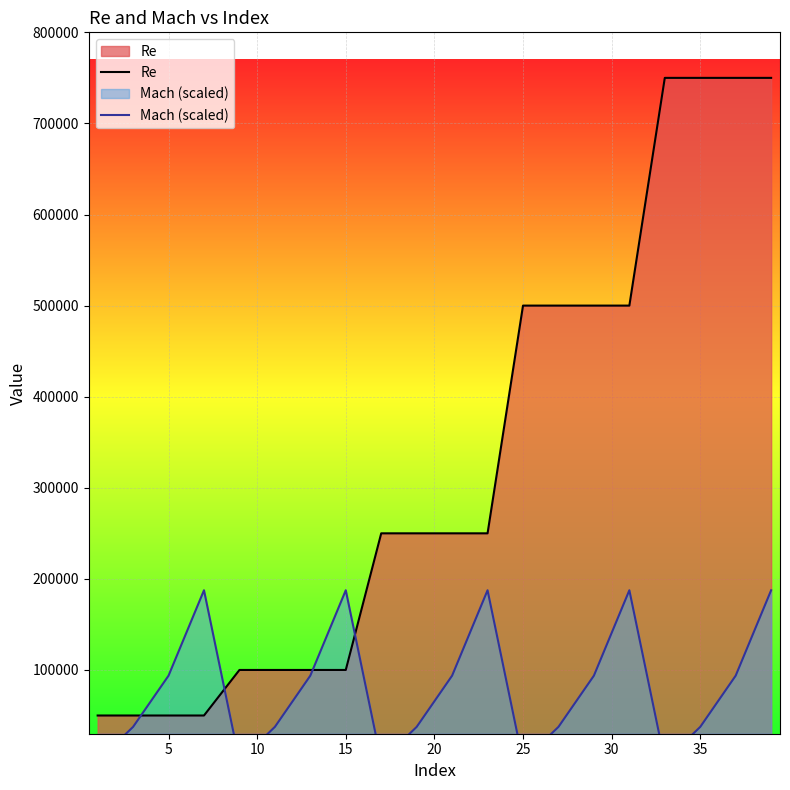

What is the lowest value of the Re series?

50000